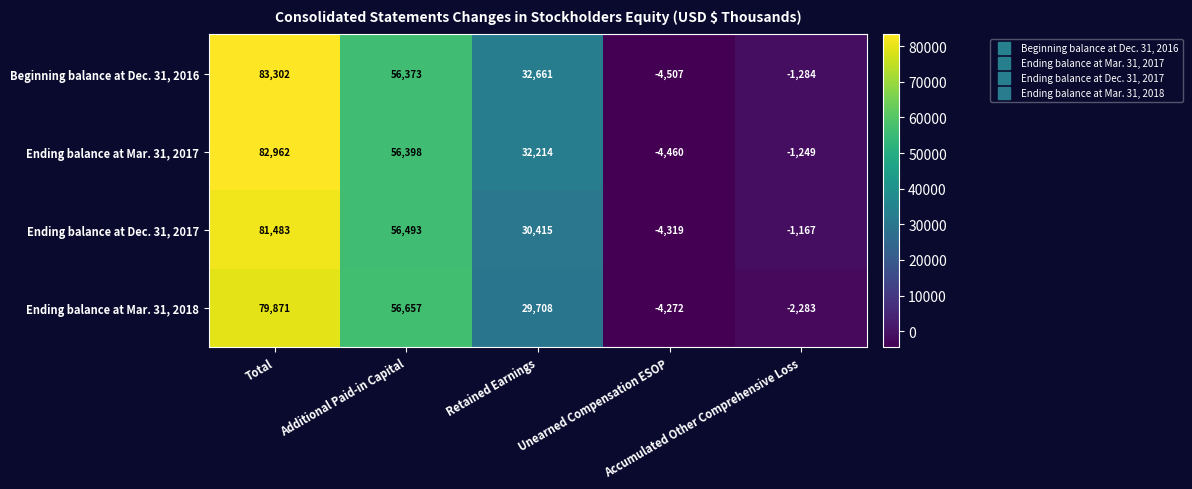

At how many categories does at least one series exceed 52982?

2